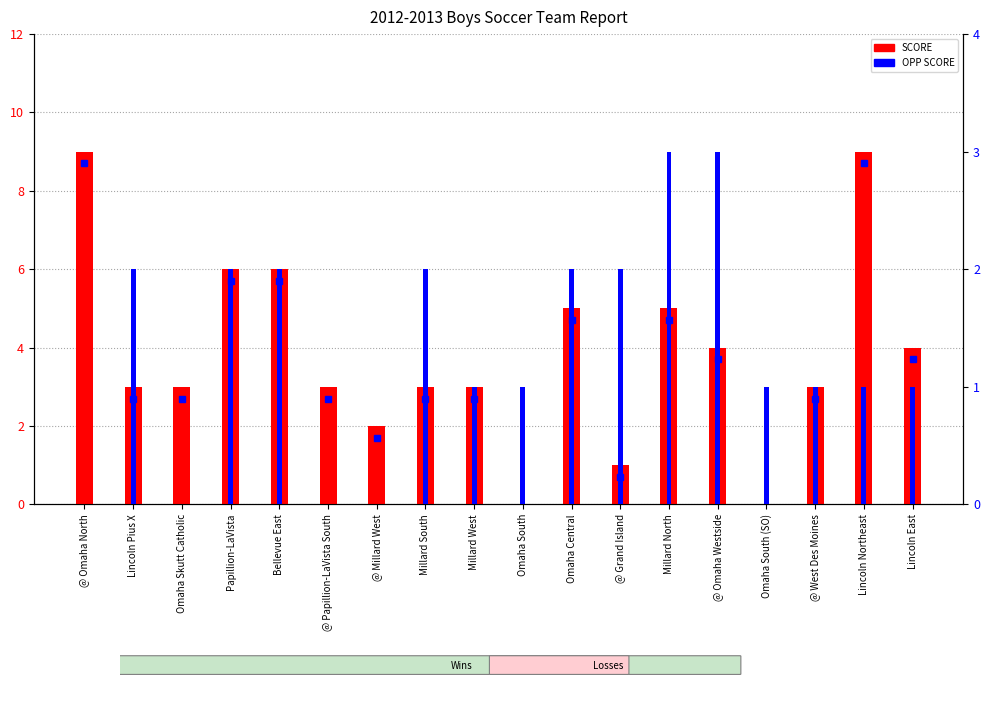

What is the label of the 18th bar from the right?

@ Omaha North